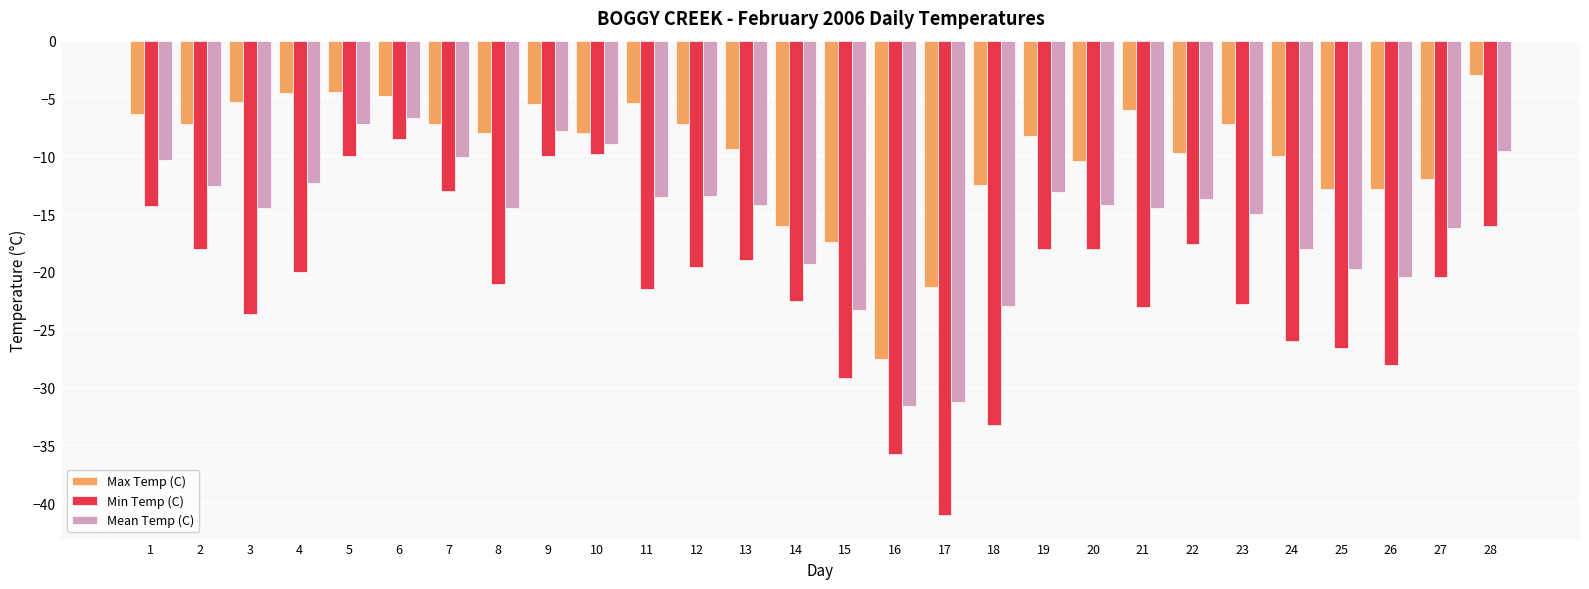

At which label does Max Temp (C) reach its peak?

28